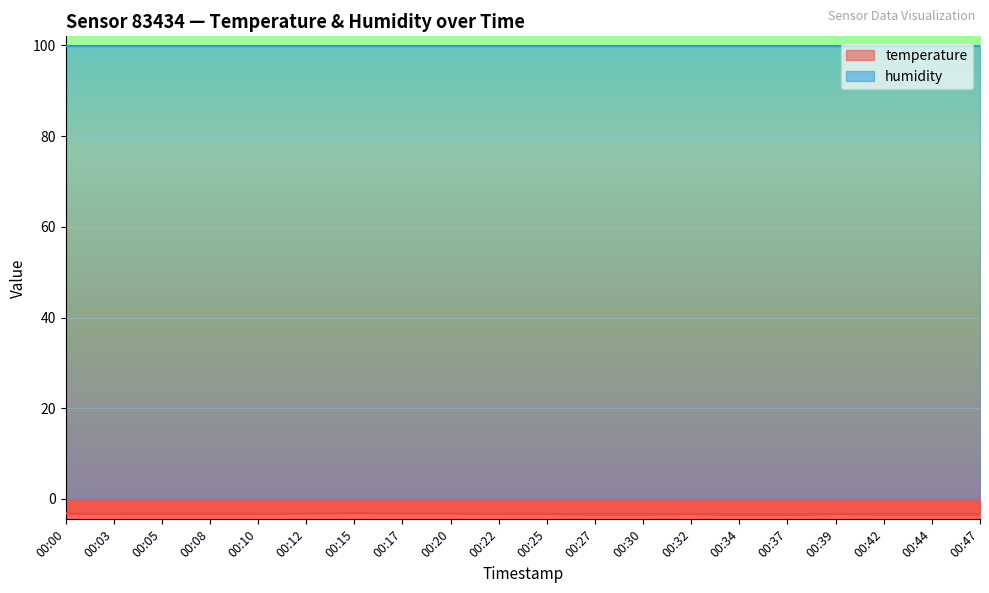

The value at 00:00 is -1.5. True or false?

False